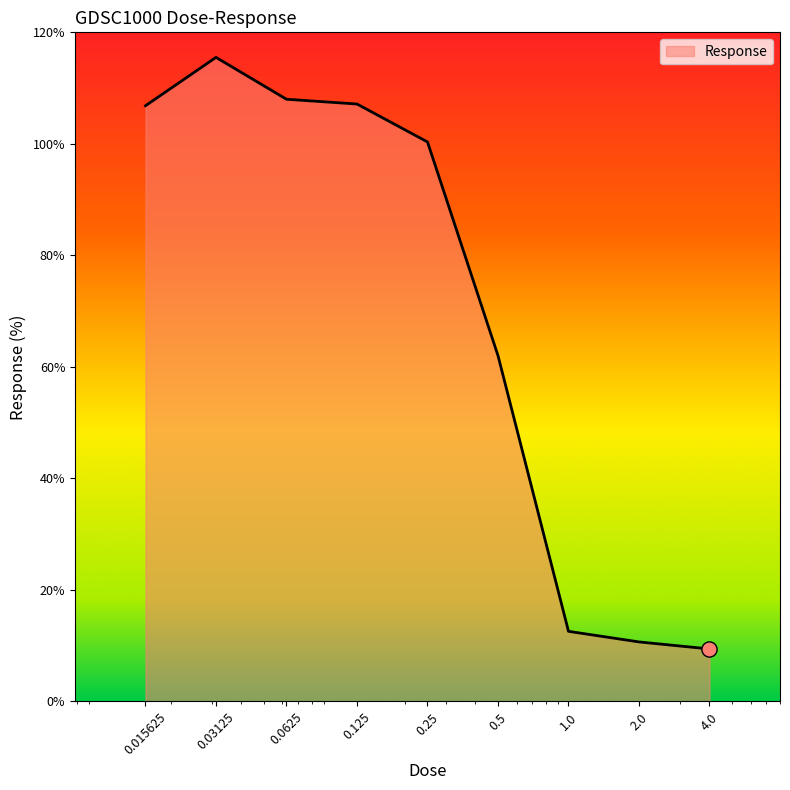

What is the greatest value displayed?

115.5